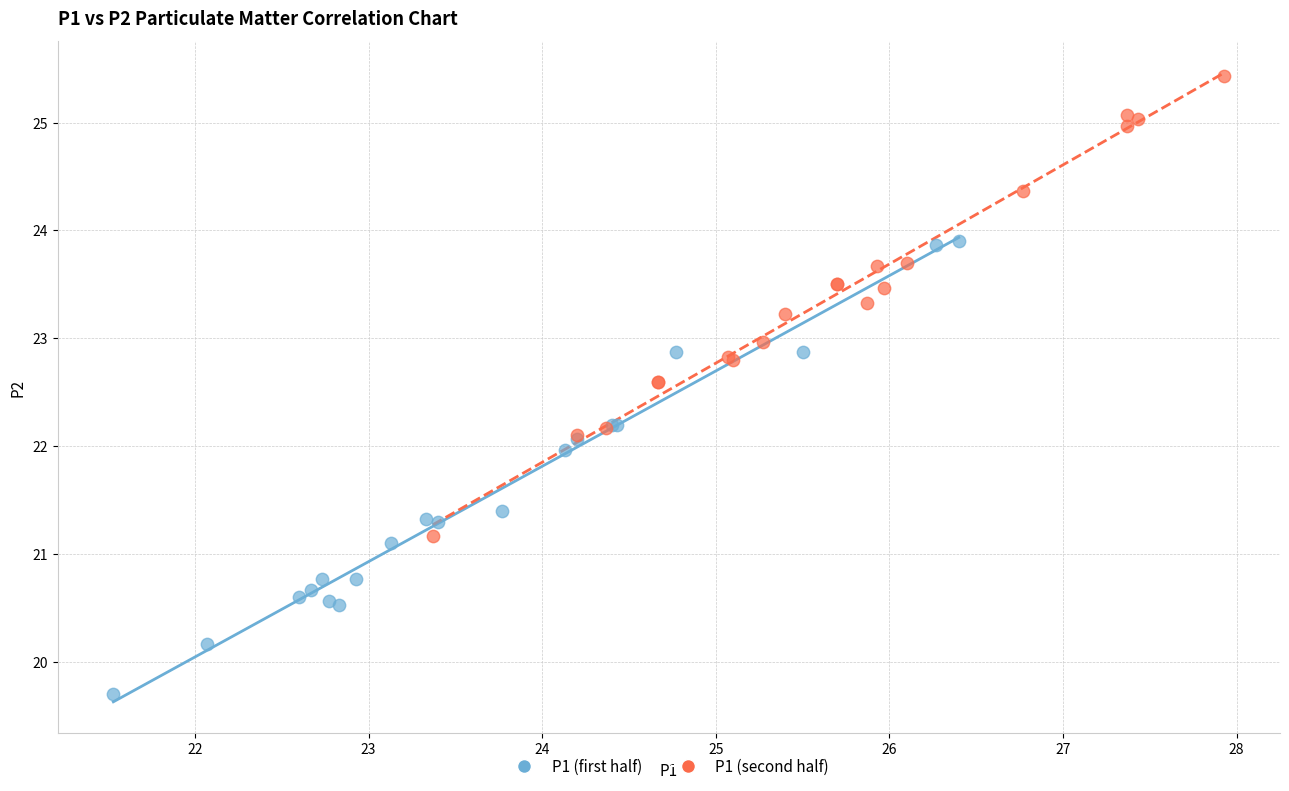

Which series reaches the maximum Y coordinate?

P1 (second half)